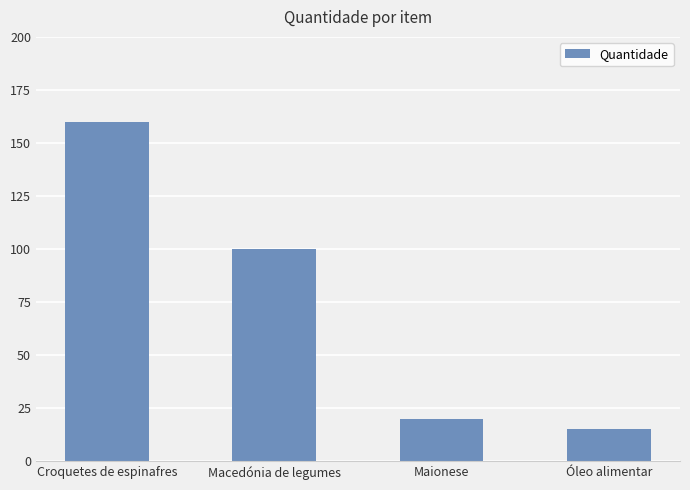

Reading left to right, list all the values displayed in this chart.

Croquetes de espinafres=160	Macedónia de legumes=100	Maionese=20	Óleo alimentar=15